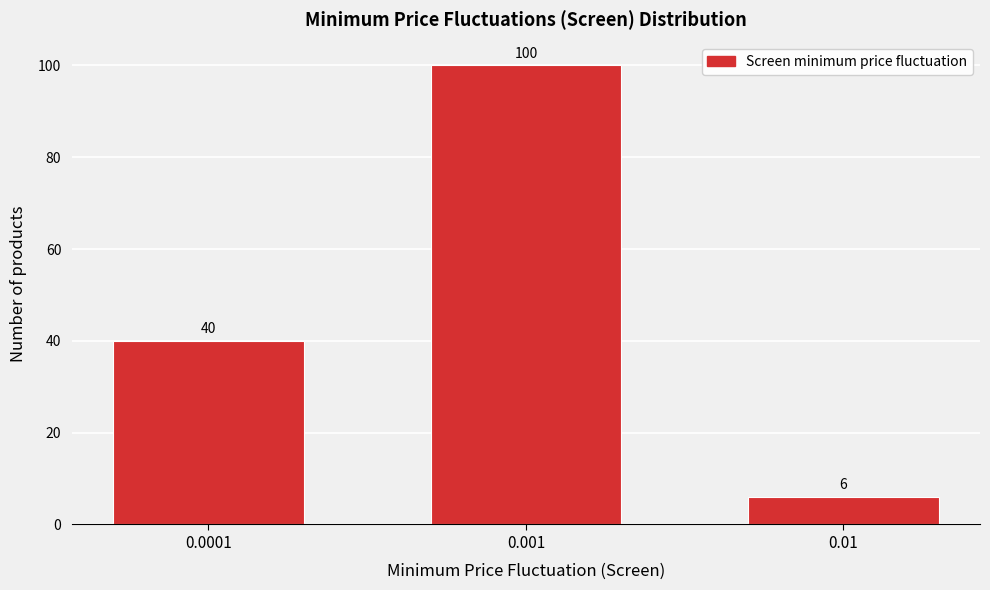

Reading right to left, extract all data points from this chart.

0.01=6	0.001=100	0.0001=40